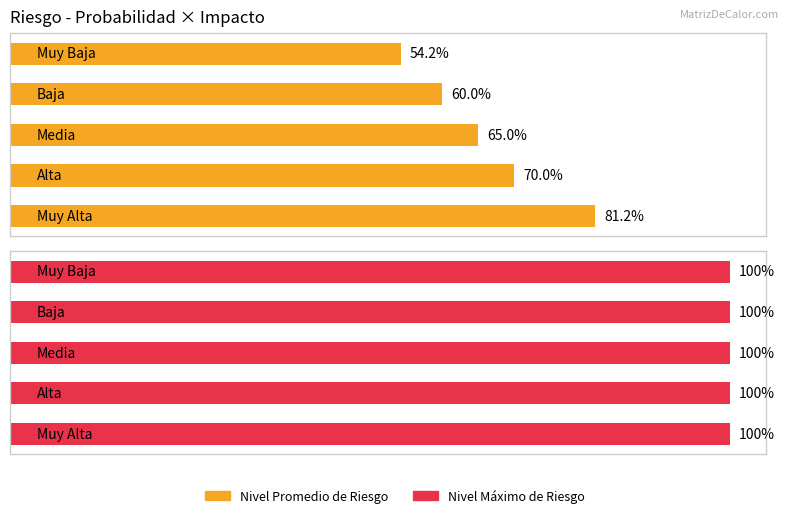

What are all the series names shown in the legend?

Nivel Promedio, Nivel Máximo